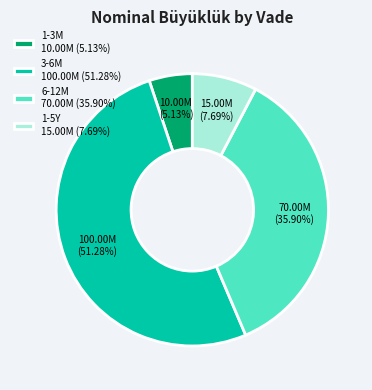

How many slices are in this pie chart?

4